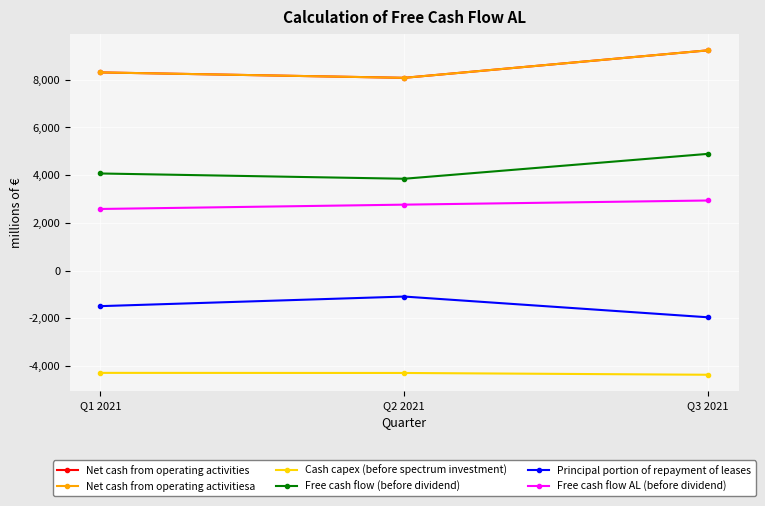

Reading left to right, what are all the values shown in this chart?

Net cash from operating activities: Q1 2021=8307	Q2 2021=8080	Q3 2021=9233
Net cash from operating activitiesa: Q1 2021=8307	Q2 2021=8080	Q3 2021=9233
Cash capex (before spectrum investment): Q1 2021=-4283	Q2 2021=-4287	Q3 2021=-4362
Free cash flow (before dividend): Q1 2021=4072	Q2 2021=3851	Q3 2021=4895
Principal portion of repayment of leases: Q1 2021=-1487	Q2 2021=-1085	Q3 2021=-1955
Free cash flow AL (before dividend): Q1 2021=2585	Q2 2021=2766	Q3 2021=2940